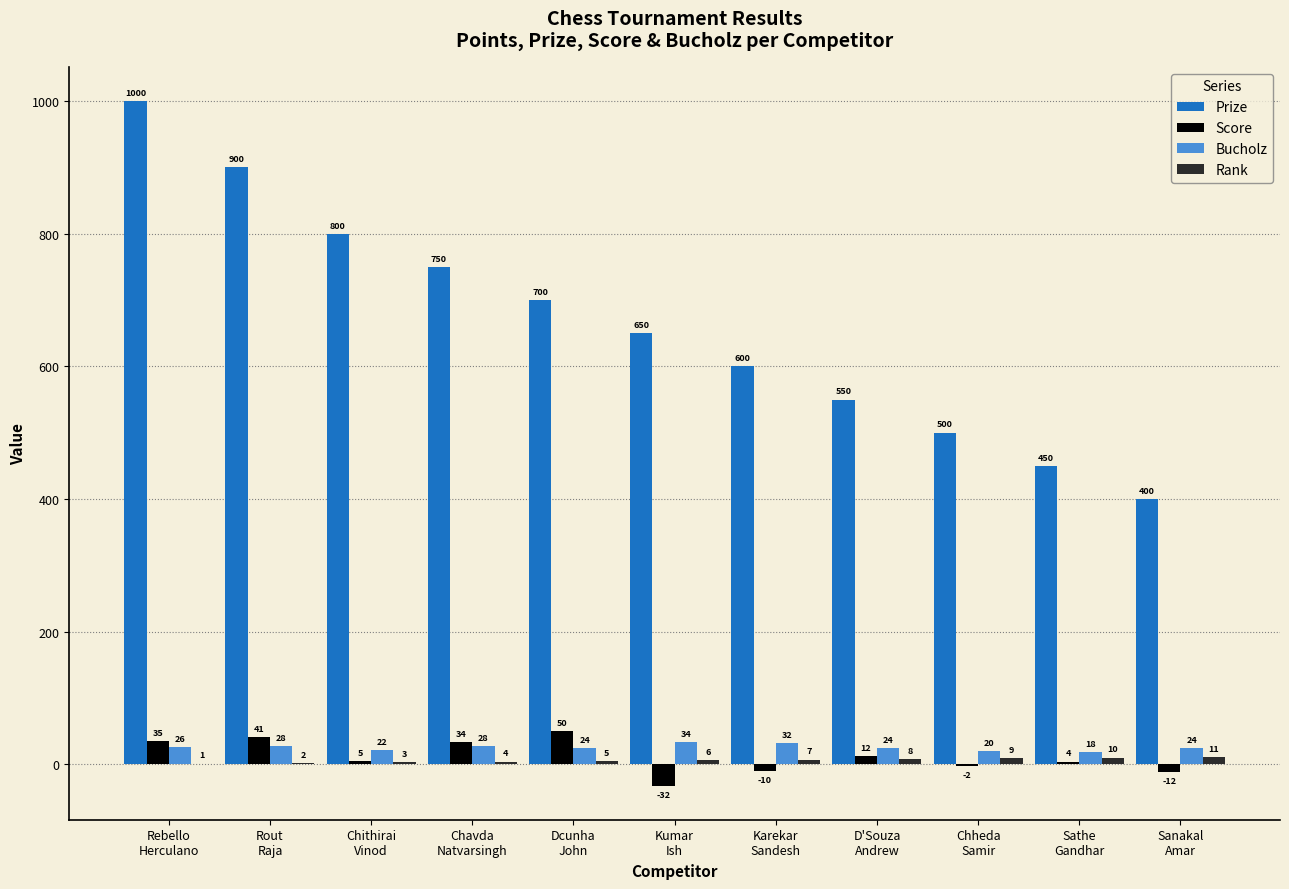

What is the sum of all Bucholz values?

280